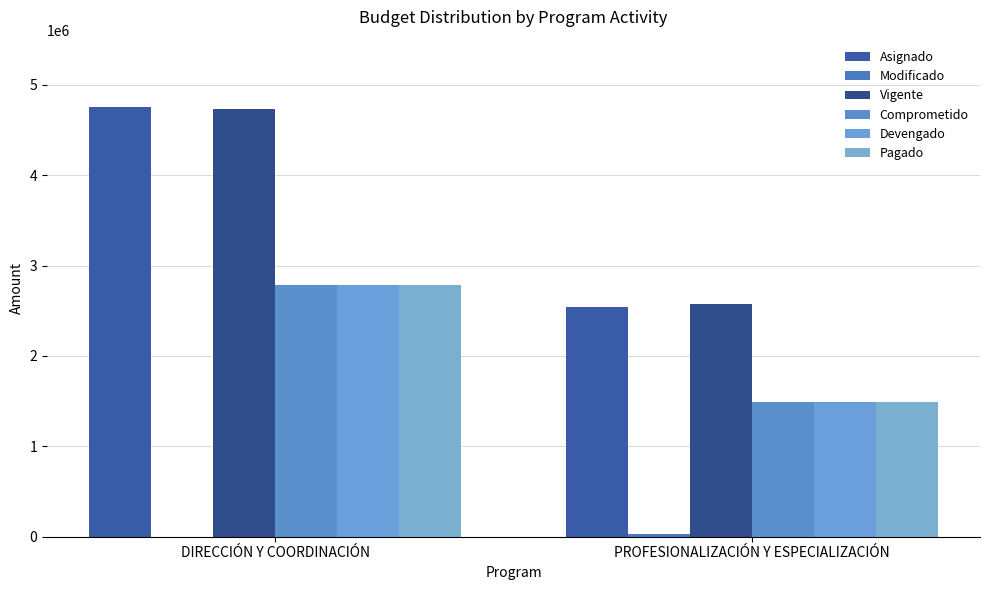

What is the value of the Pagado bar at the 2nd from the left?

1489815.1